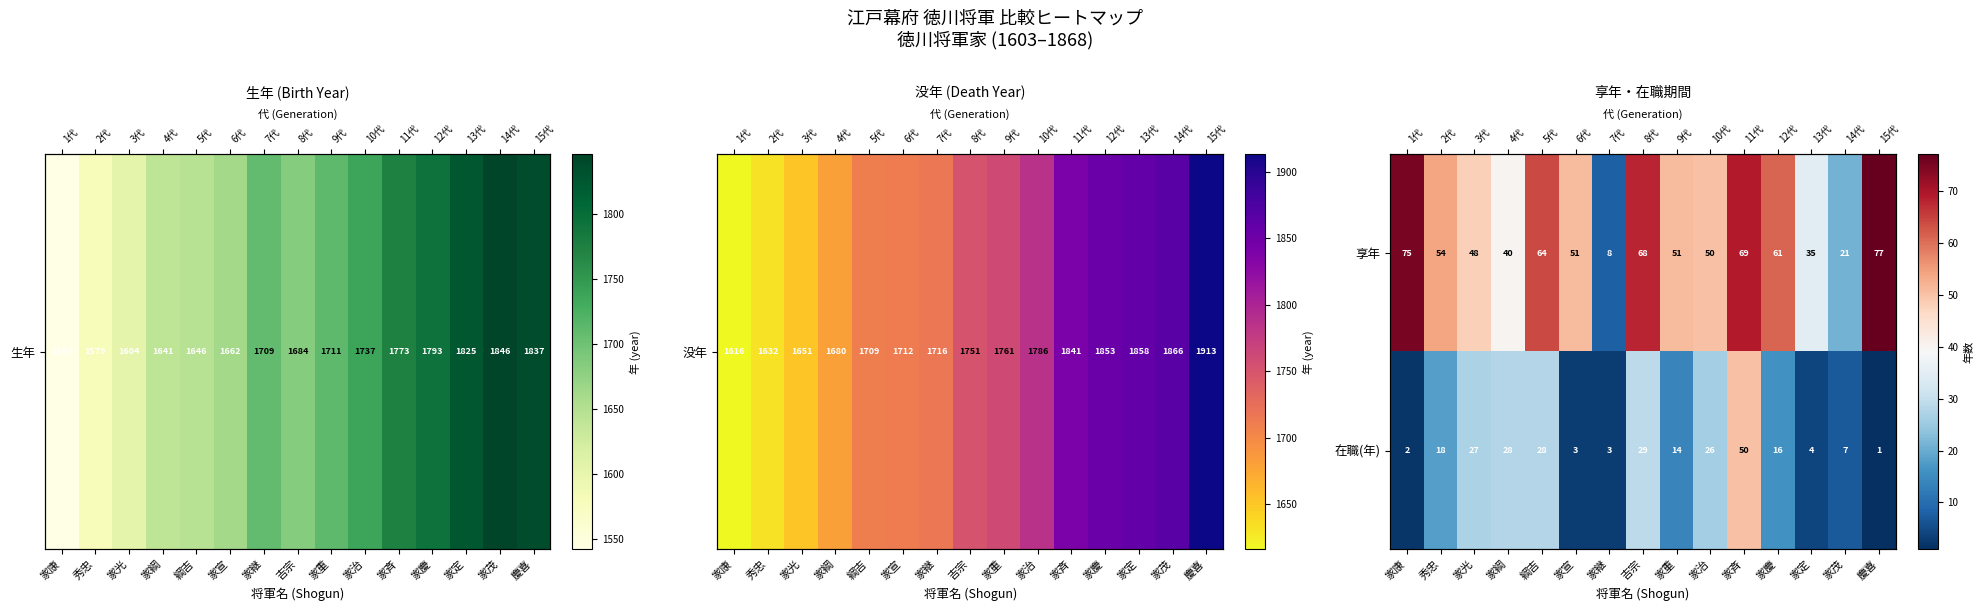

What is the difference between the maximum and second lowest values in the 在職(年) series?

48